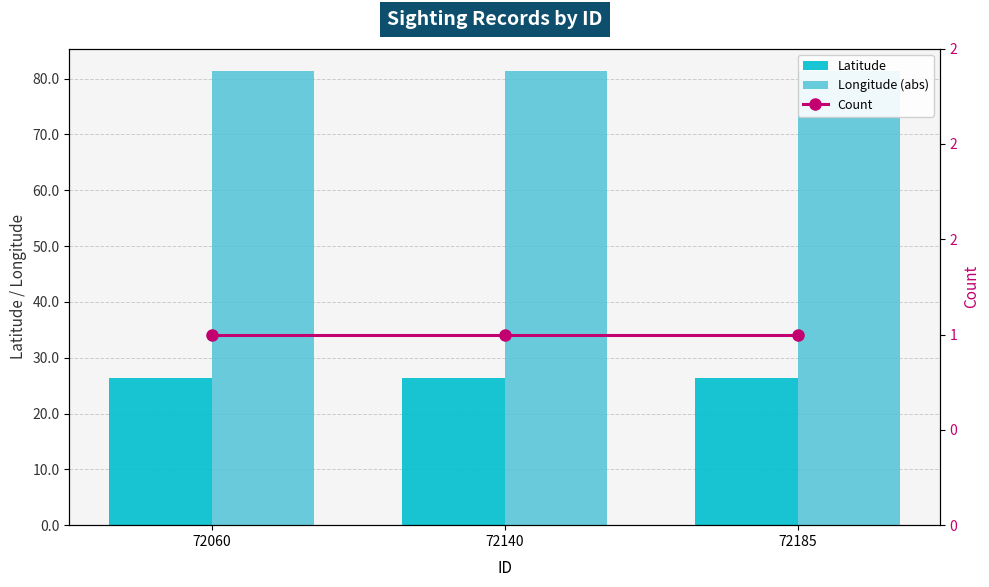

What is the average value of the Longitude (abs) series?

81.3